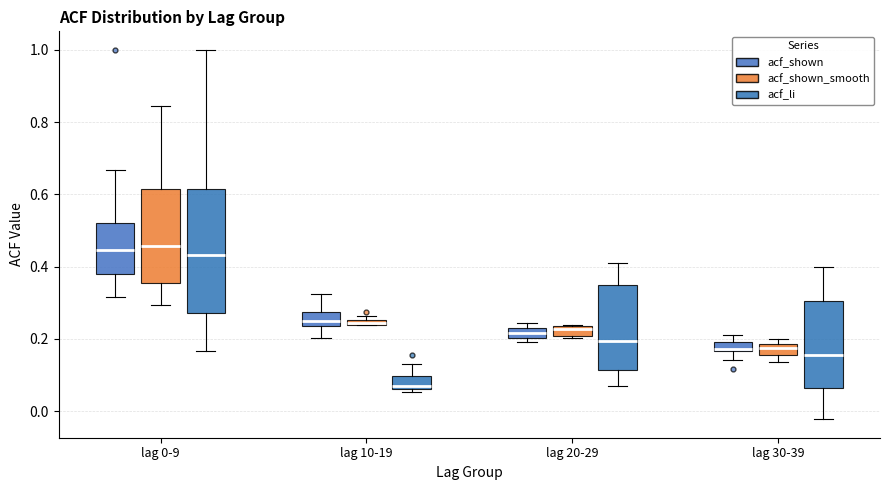

Where is the upper edge of the box for lag 30-39 (acf_shown_smooth) on the y-axis? The values are not printed on the chart, so give them approximately, as read against the axis.

0.18